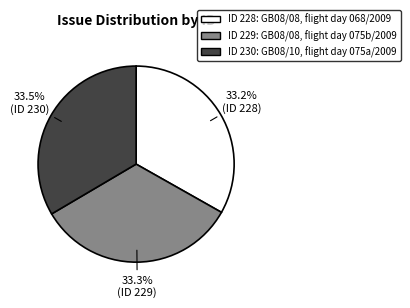

What percentage do ID 228: GB08/08, flight day 068/2009 and ID 230: GB08/10, flight day 075a/2009 together represent?

66.7%